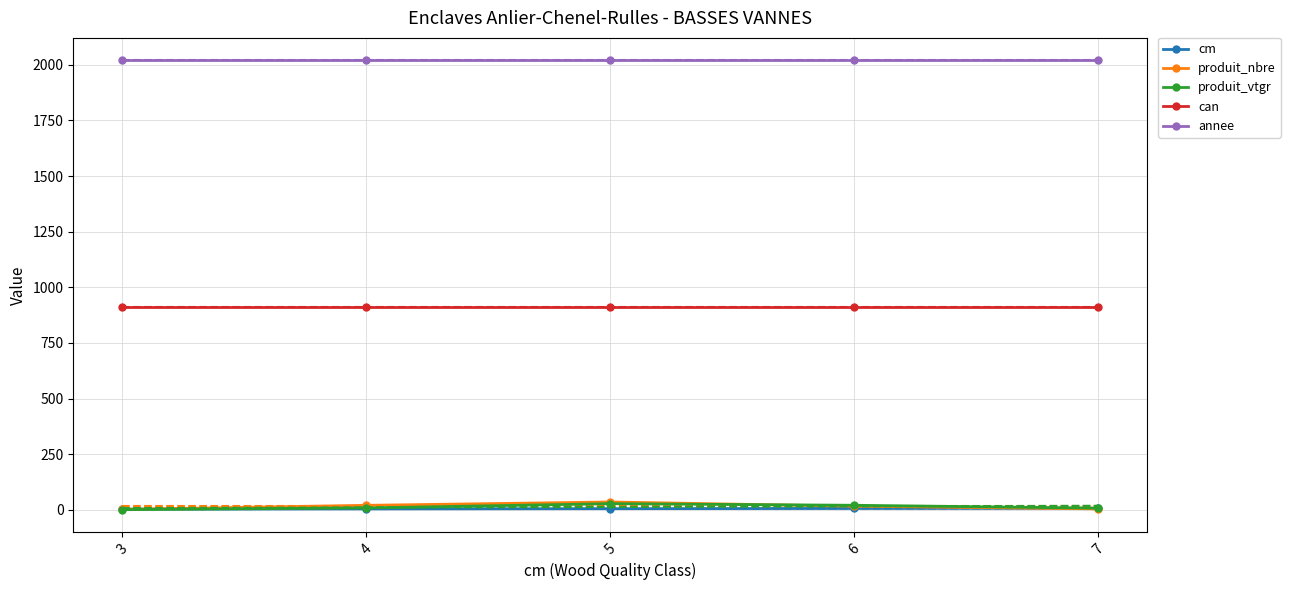

At which label is produit_nbre closest to 18?

4